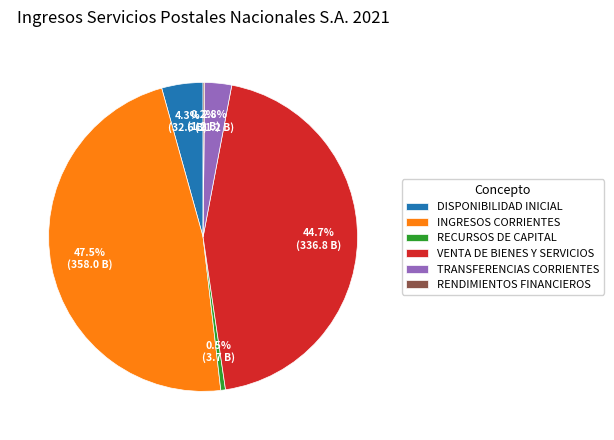

How much of the chart is everything except RECURSOS DE CAPITAL?

99.5%